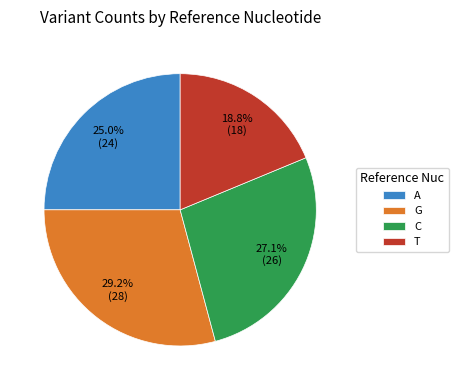

Rank the categories by value from highest to lowest.

G, C, A, T